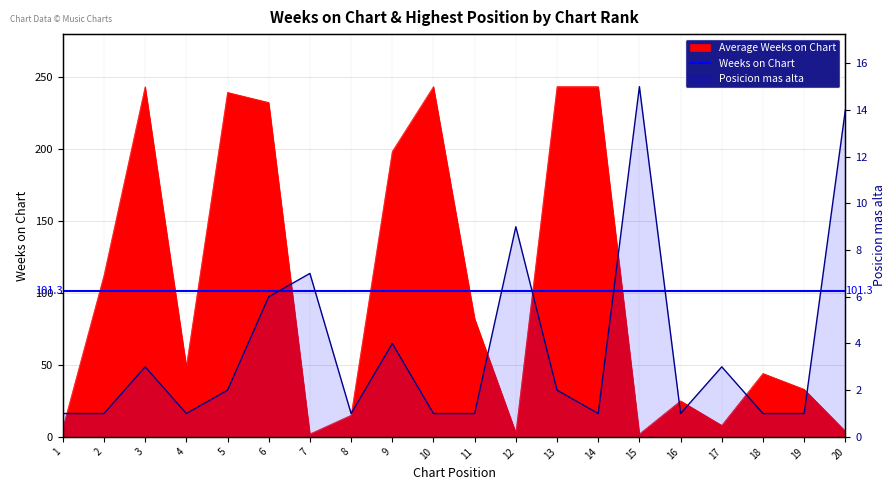

What value does the Weeks on Chart series have at 14, to the nearest 10?

240